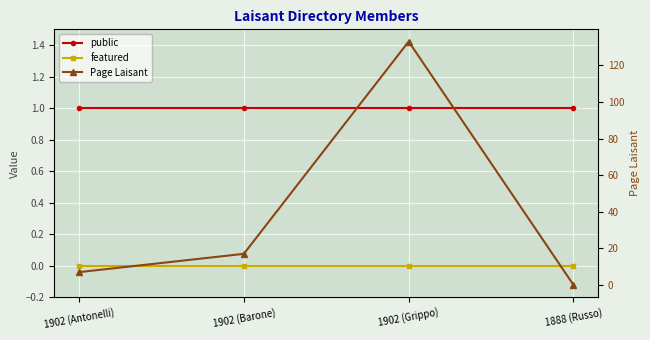

Where is Page Laisant nearest to the value 66?

1902 (Barone)